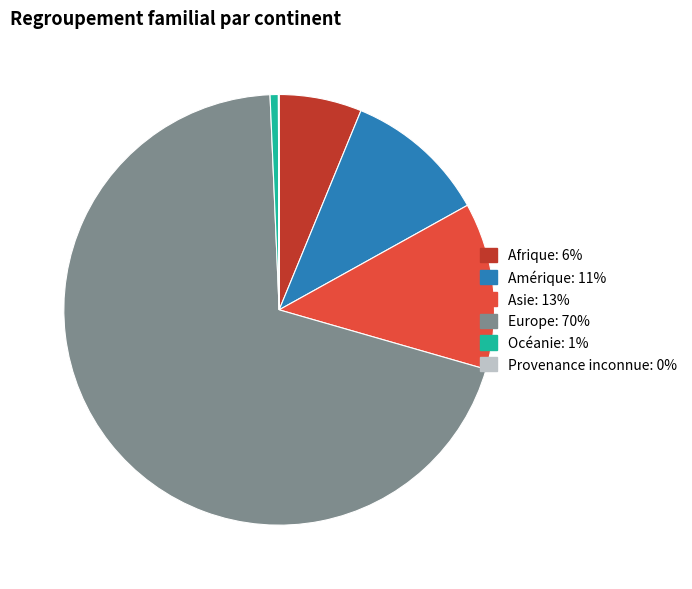

What is the ratio of the value at Asie to the value at Amérique?

1.2